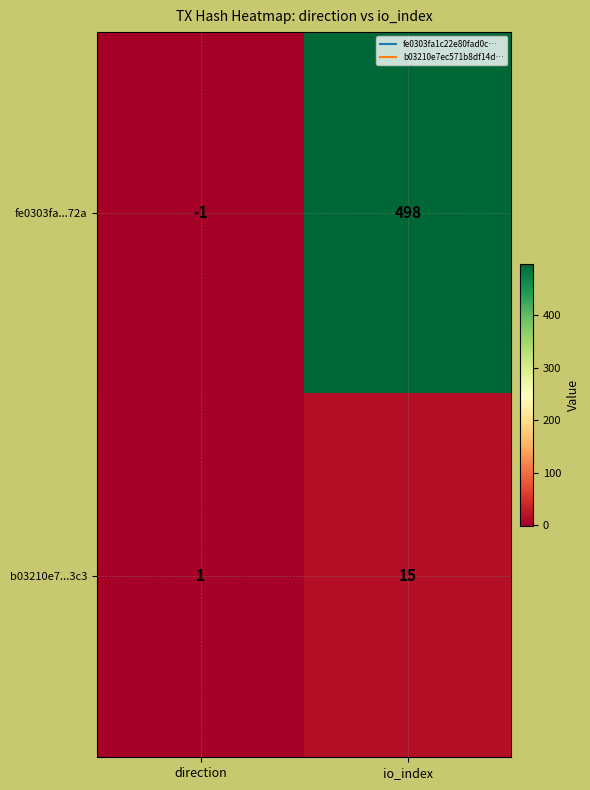

Count the number of data series in this chart.

2